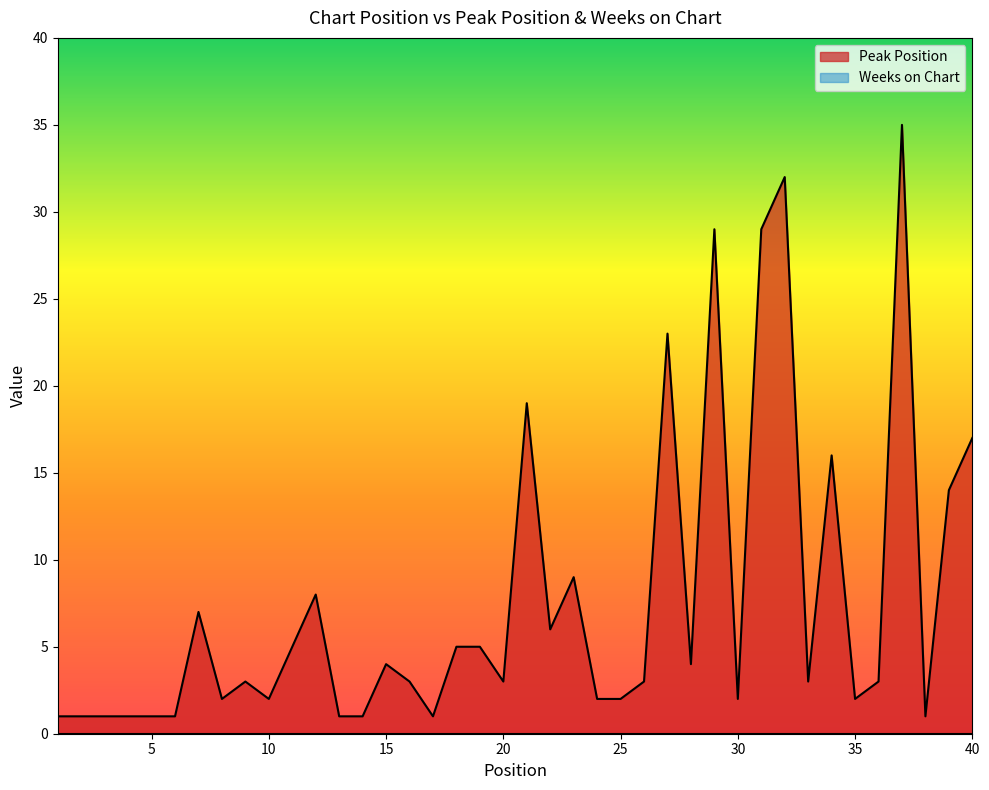

What is the difference between the maximum and minimum values?

34